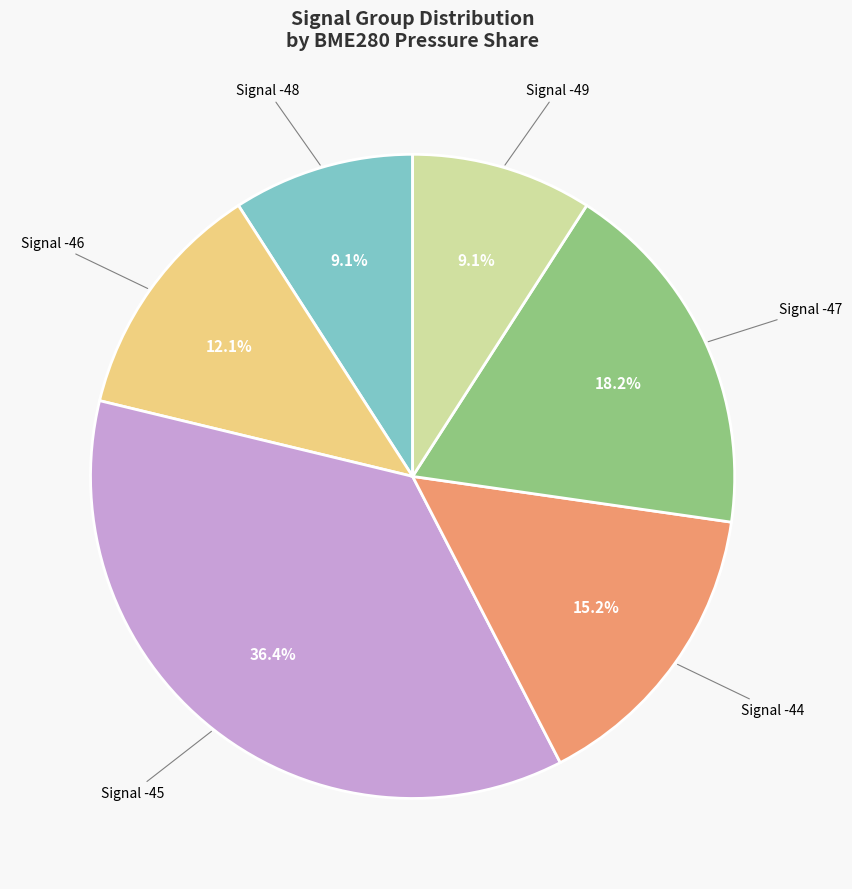

Count the number of slices in the pie.

6